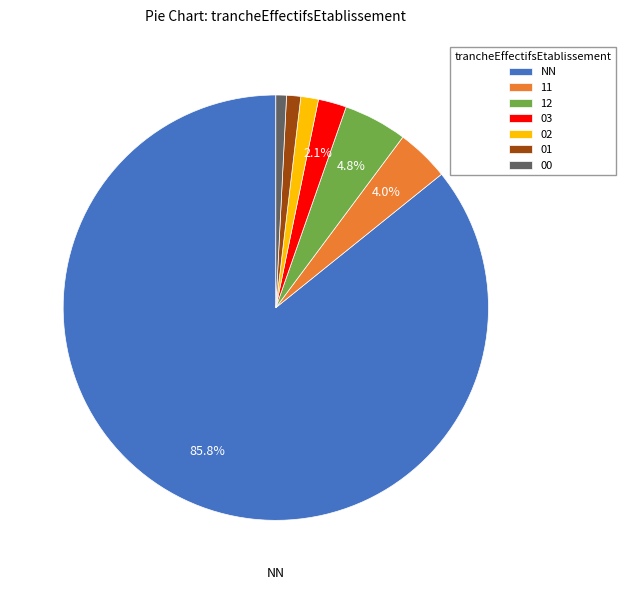

The 12 slice represents 5% of the pie. True or false?

True